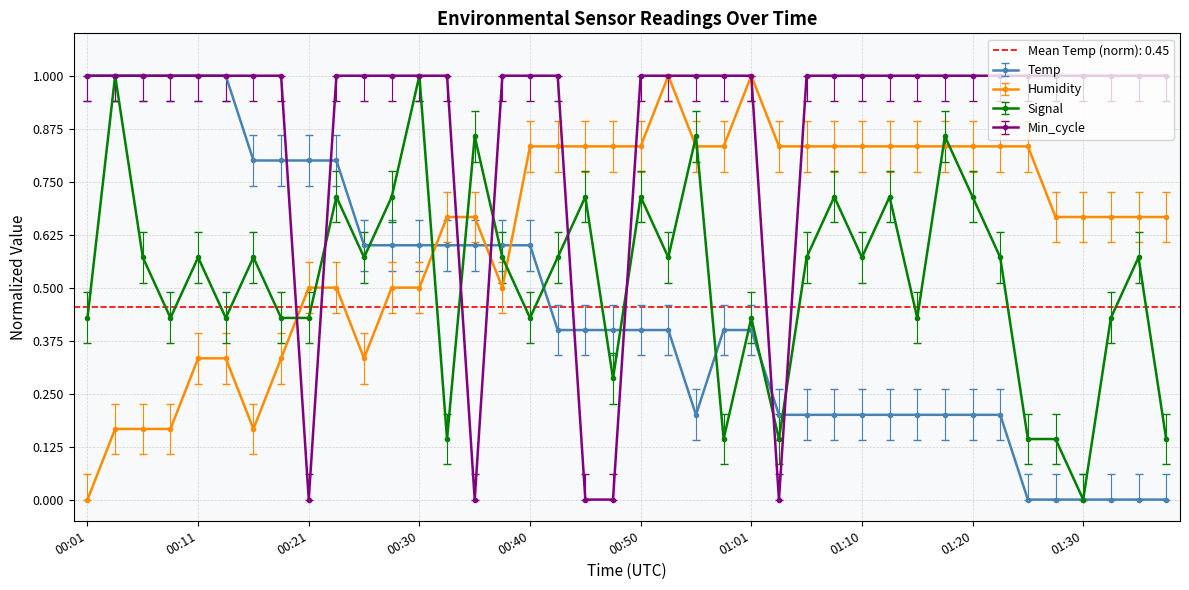

Is the value of Temp at 01:10 greater than the value of Humidity at 00:40?

No